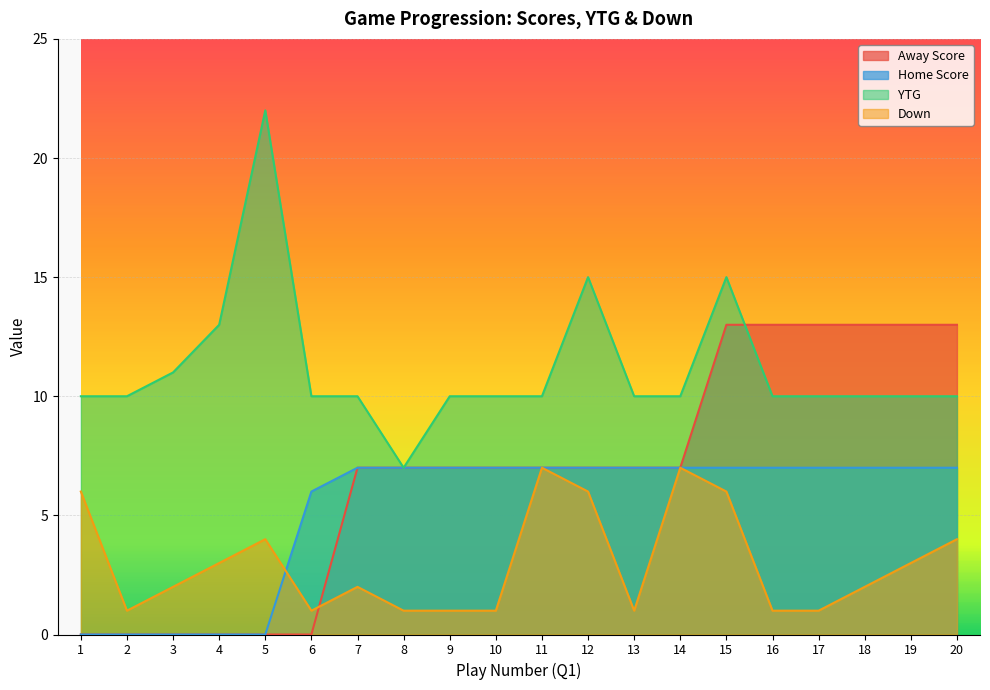

Is the value of Home Score at 17 greater than the value of Away Score at 2?

Yes